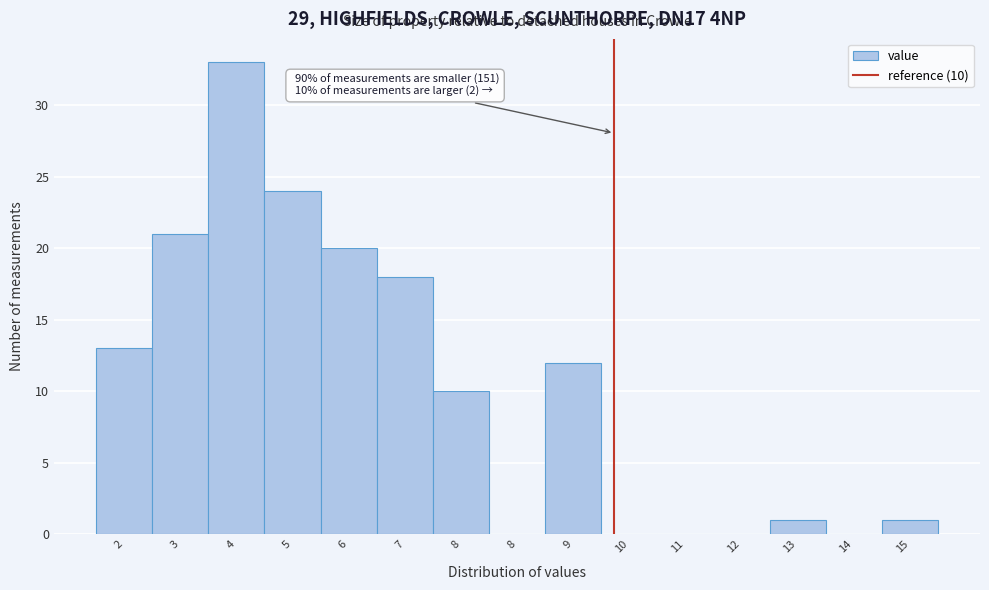

Count the number of categories in the chart.

15